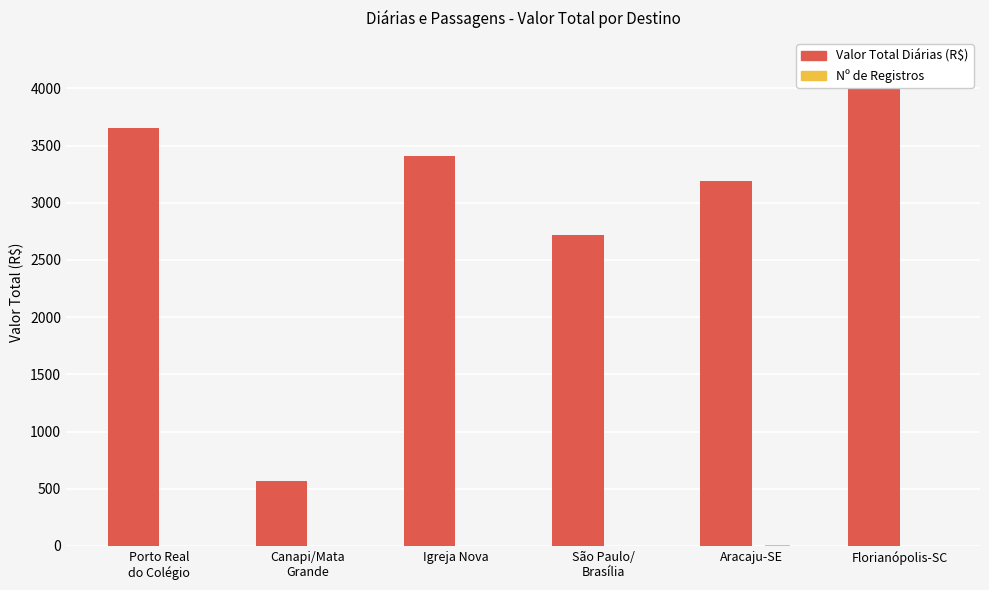

Is the value of Nº de Registros at Aracaju-SE greater than the value of Valor Total Diárias (R$) at Aracaju-SE?

No